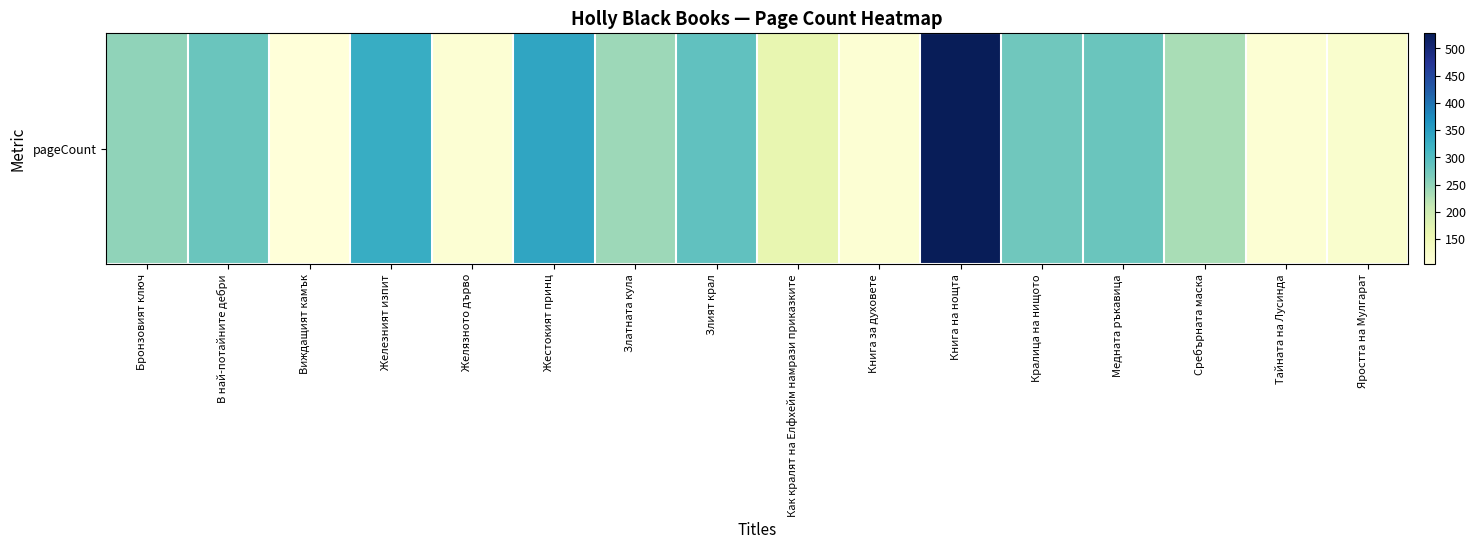

The value at Бронзовият ключ is 250. True or false?

True